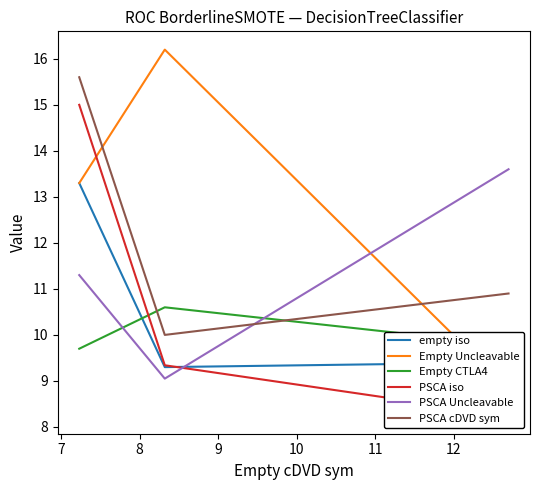

What is the maximum value for PSCA Uncleavable?

13.6